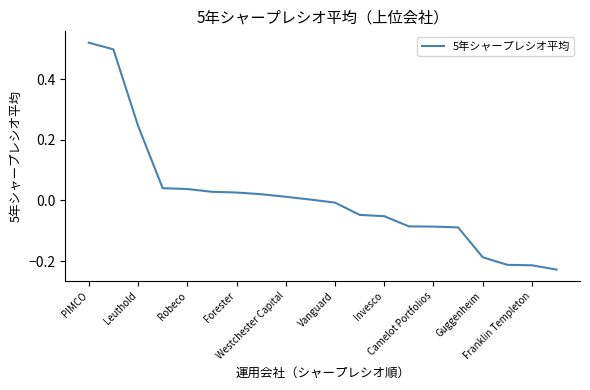

What is the difference between the maximum and minimum values?

0.7